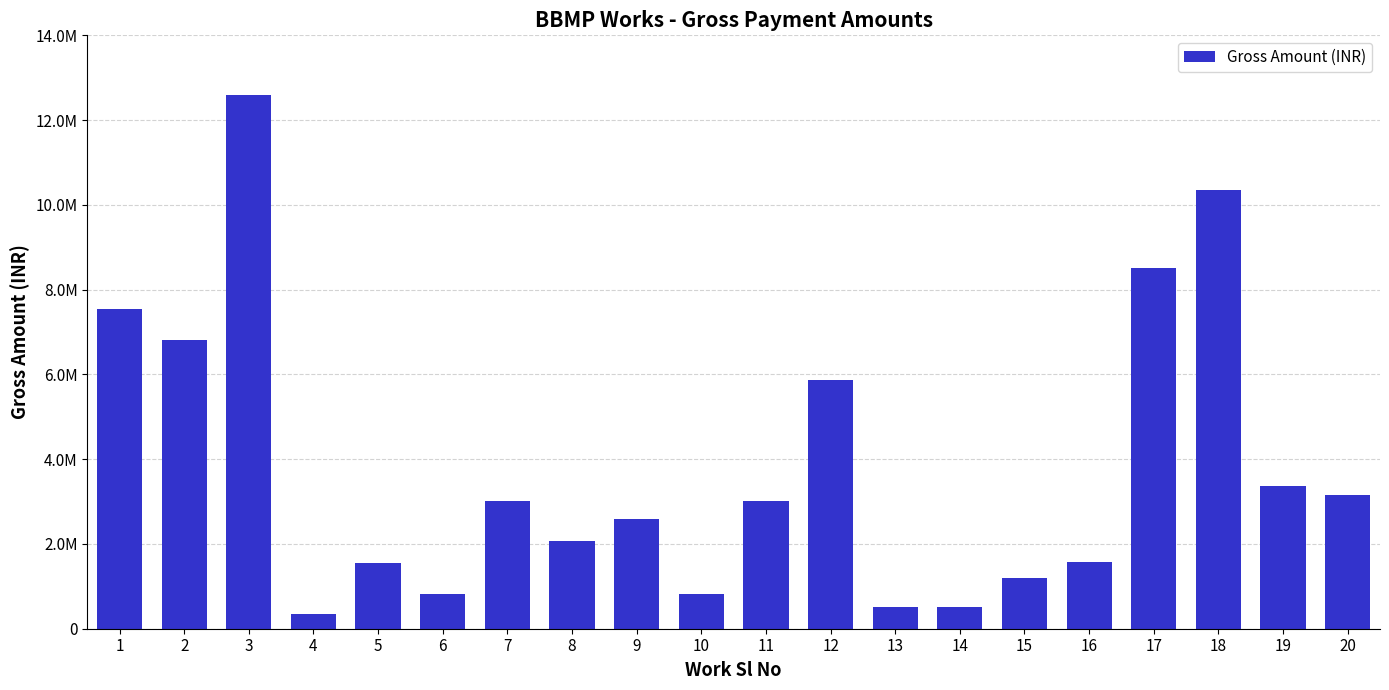

Are the bars horizontal?

No